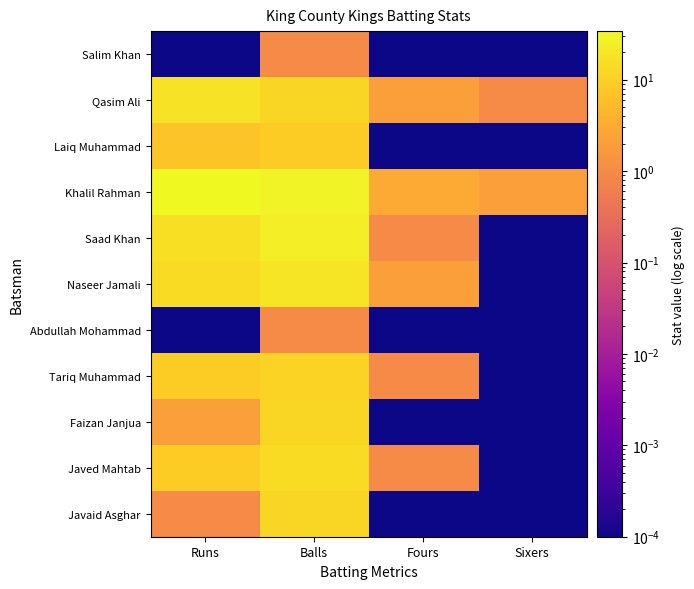

How many series are shown in this chart?

11